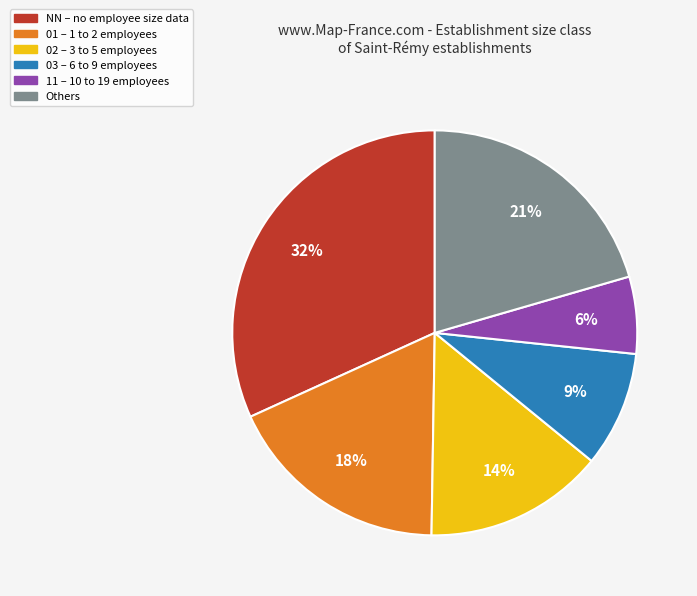

To the nearest percent, what is the average slice percentage?

17%